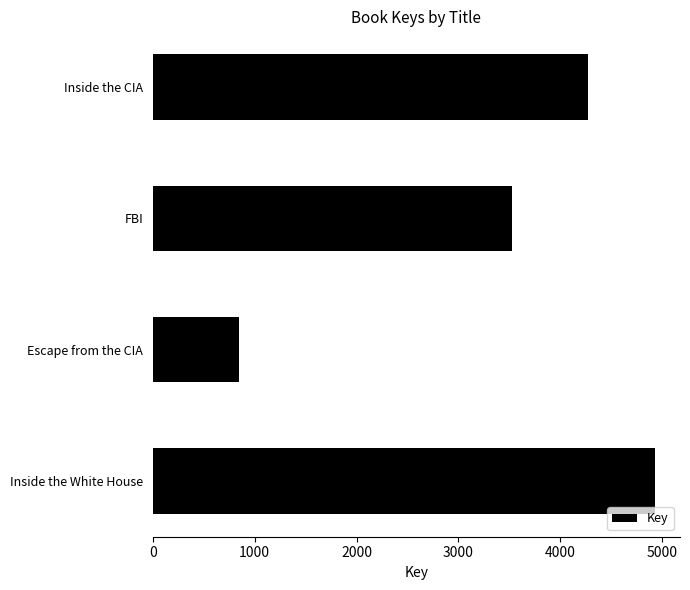

Reading top to bottom, extract all data points from this chart.

4271	3526	848	4929